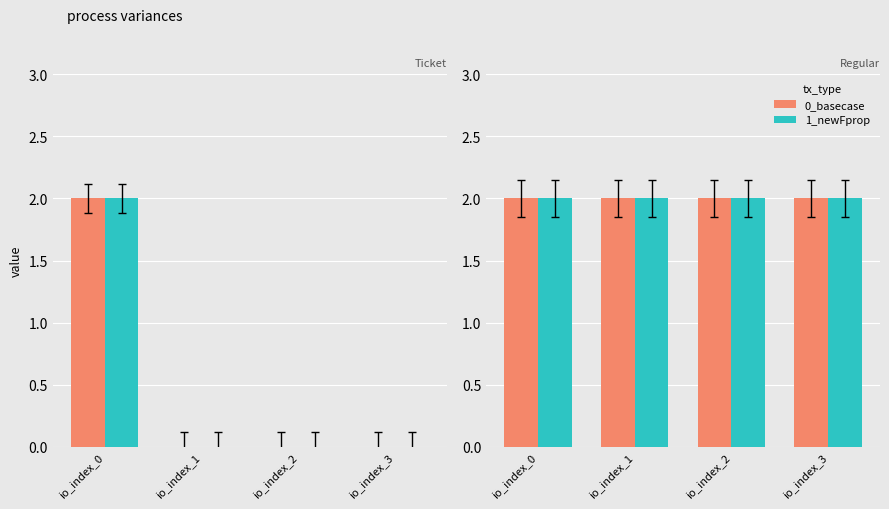

What is the difference between the maximum and second lowest values in the Ticket_ref series?

2.0